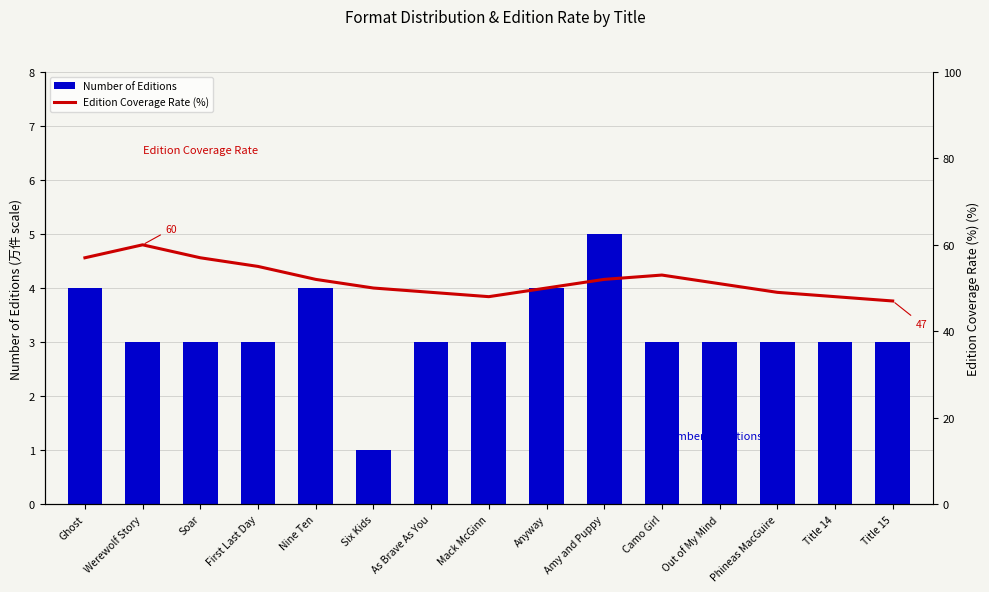

What is the label of the 1st bar from the left?

Ghost